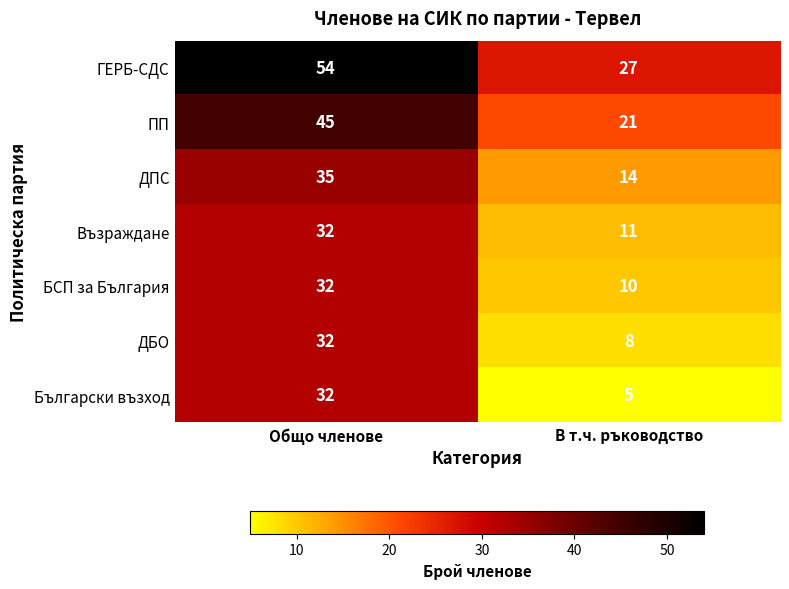

The Български възход series shows 52 at Общо членове. True or false?

False